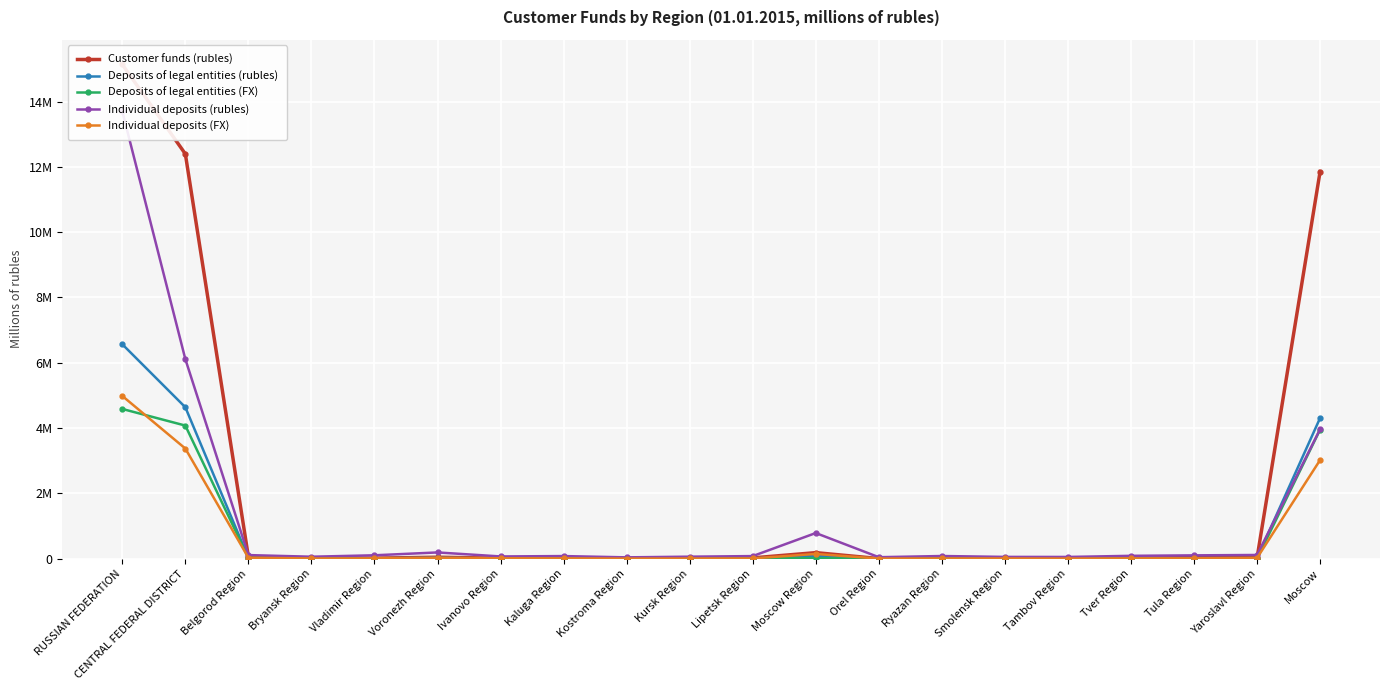

At which label does Individual deposits (FX) first exceed 13074?

RUSSIAN FEDERATION